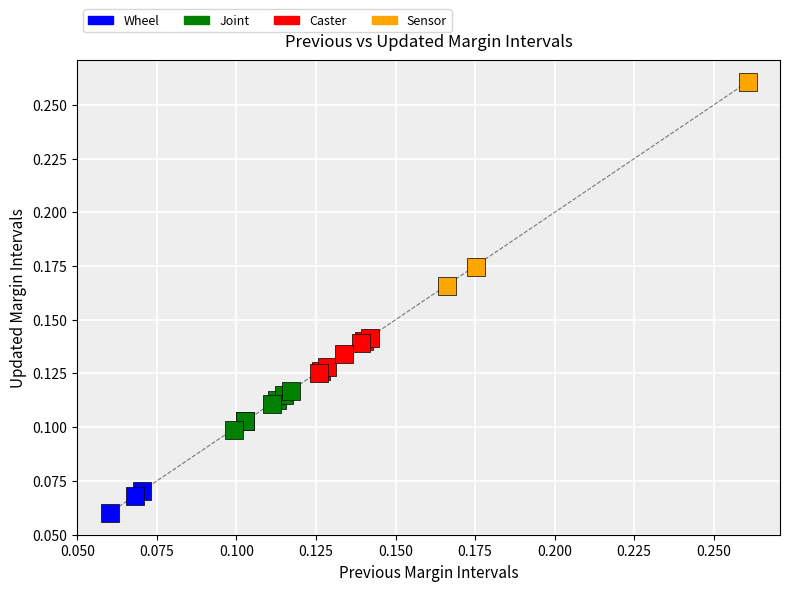

Which series reaches the maximum Y coordinate?

Sensor